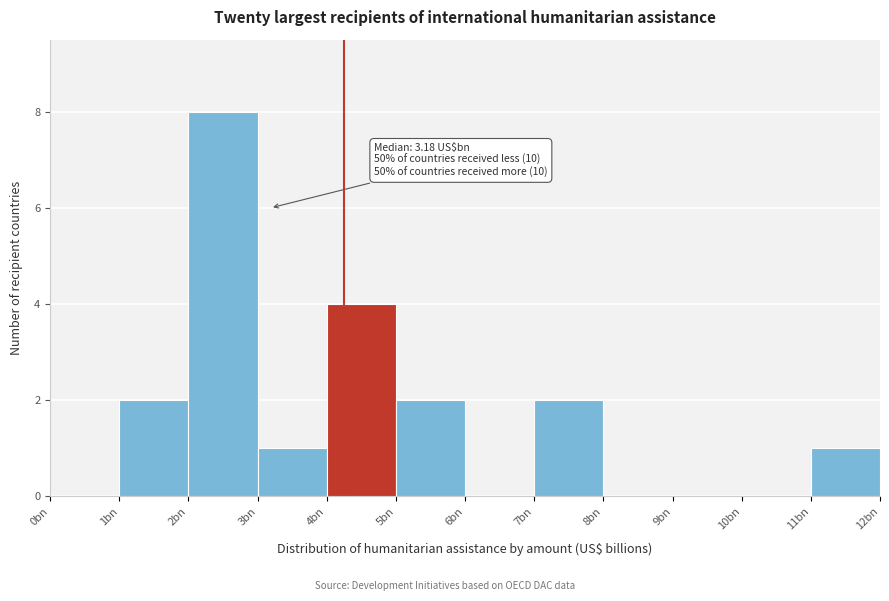

Reading left to right, extract all data points from this chart.

0bn=0	1bn=2	2bn=8	3bn=1	4bn=4	5bn=2	6bn=0	7bn=2	8bn=0	9bn=0	10bn=0	11bn=1